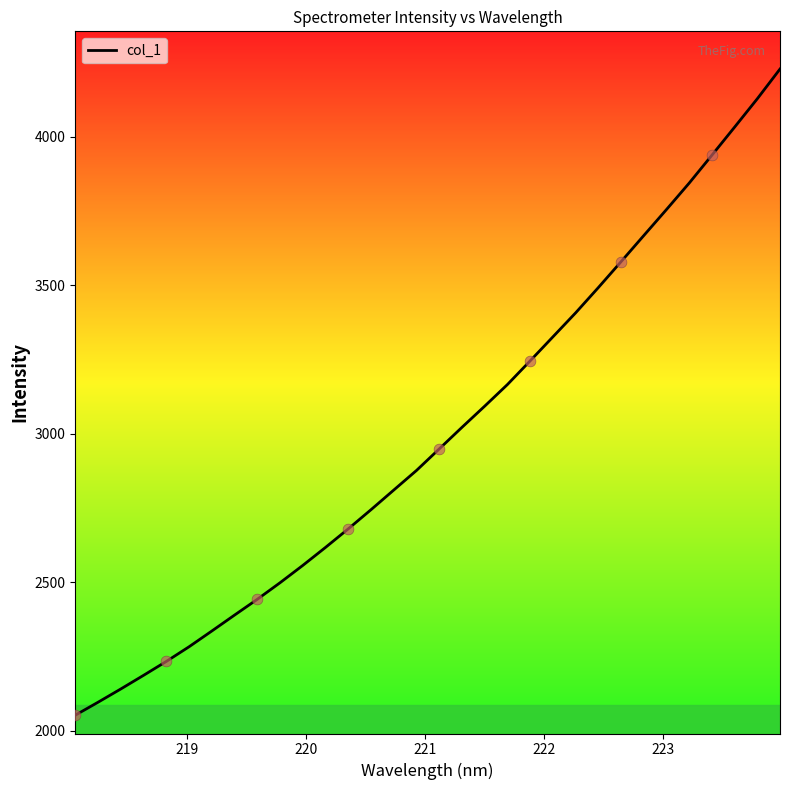

What is the greatest value displayed?

4227.3